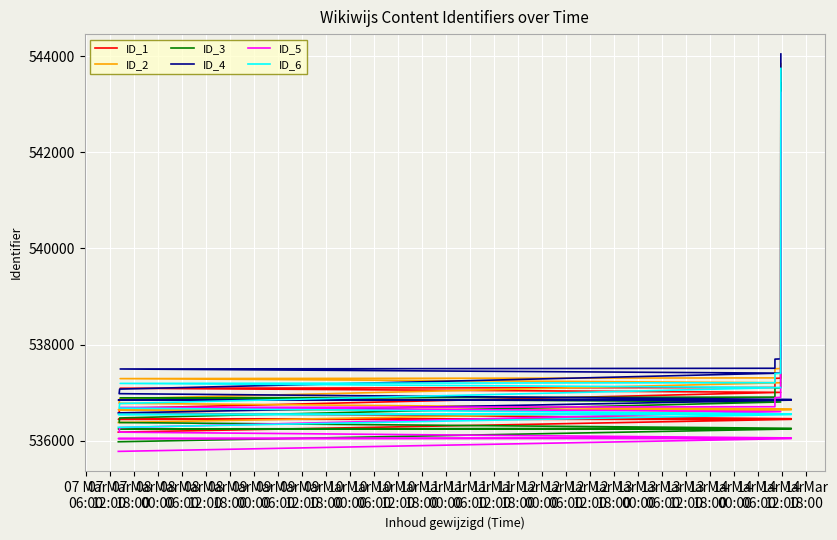

List the labels in order of ID_2 value, largest first.

10 Mar
00:00, 09 Mar
18:00, 09 Mar
12:00, 09 Mar
06:00, 09 Mar
00:00, 08 Mar
18:00, 08 Mar
12:00, 08 Mar
06:00, 08 Mar
00:00, 07 Mar
18:00, 07 Mar
12:00, 07 Mar
06:00